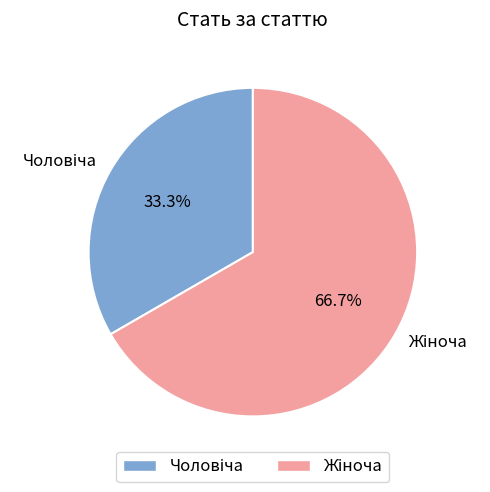

Is there a majority slice in this chart?

Yes